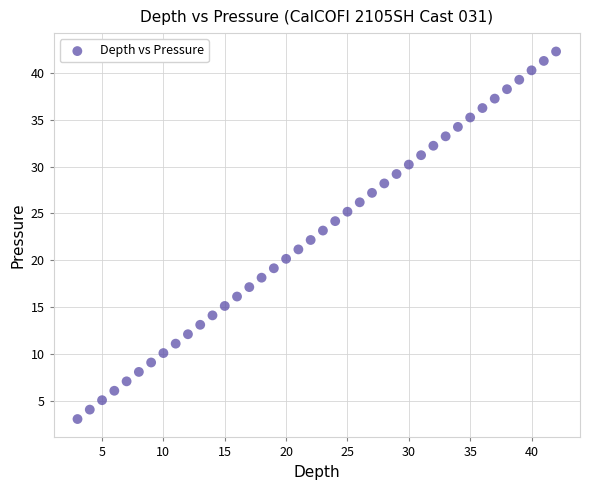

What is the range of X values (max minus min)?

39.0